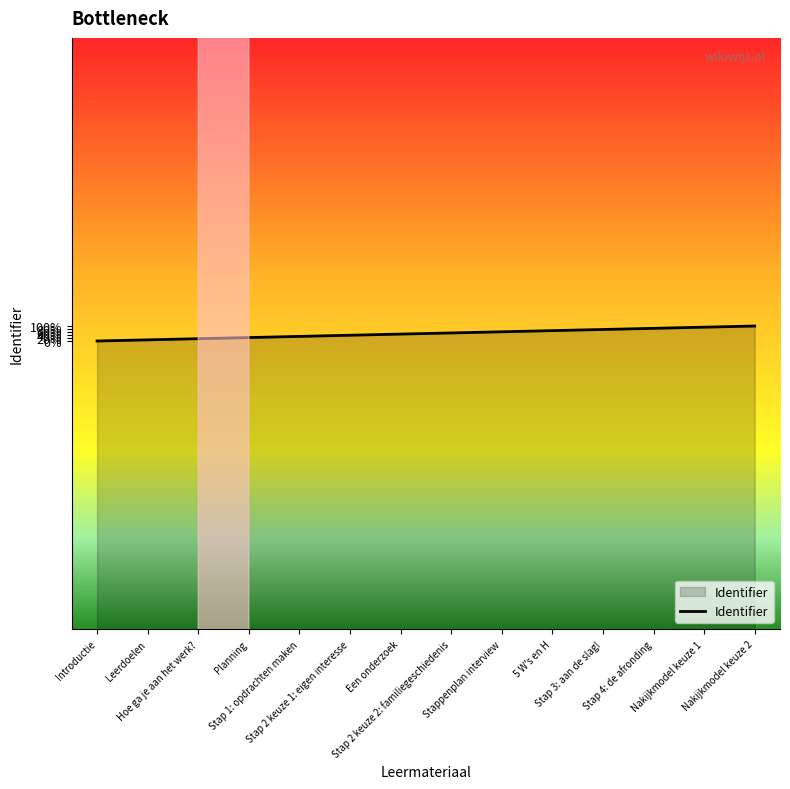

True or false: the data has more than 0 interior local peaks.

False